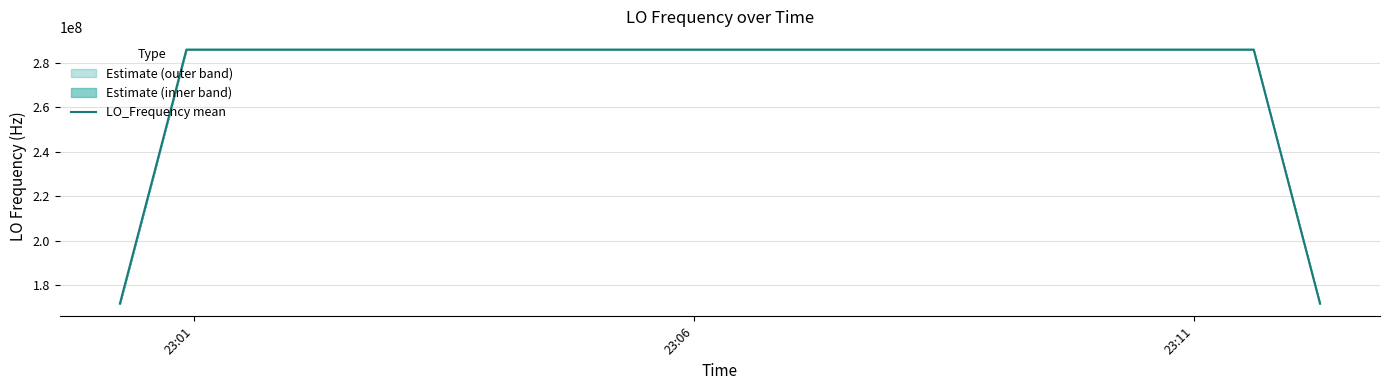

What is the lowest value of the LO_Frequency mean series?

171628199.8